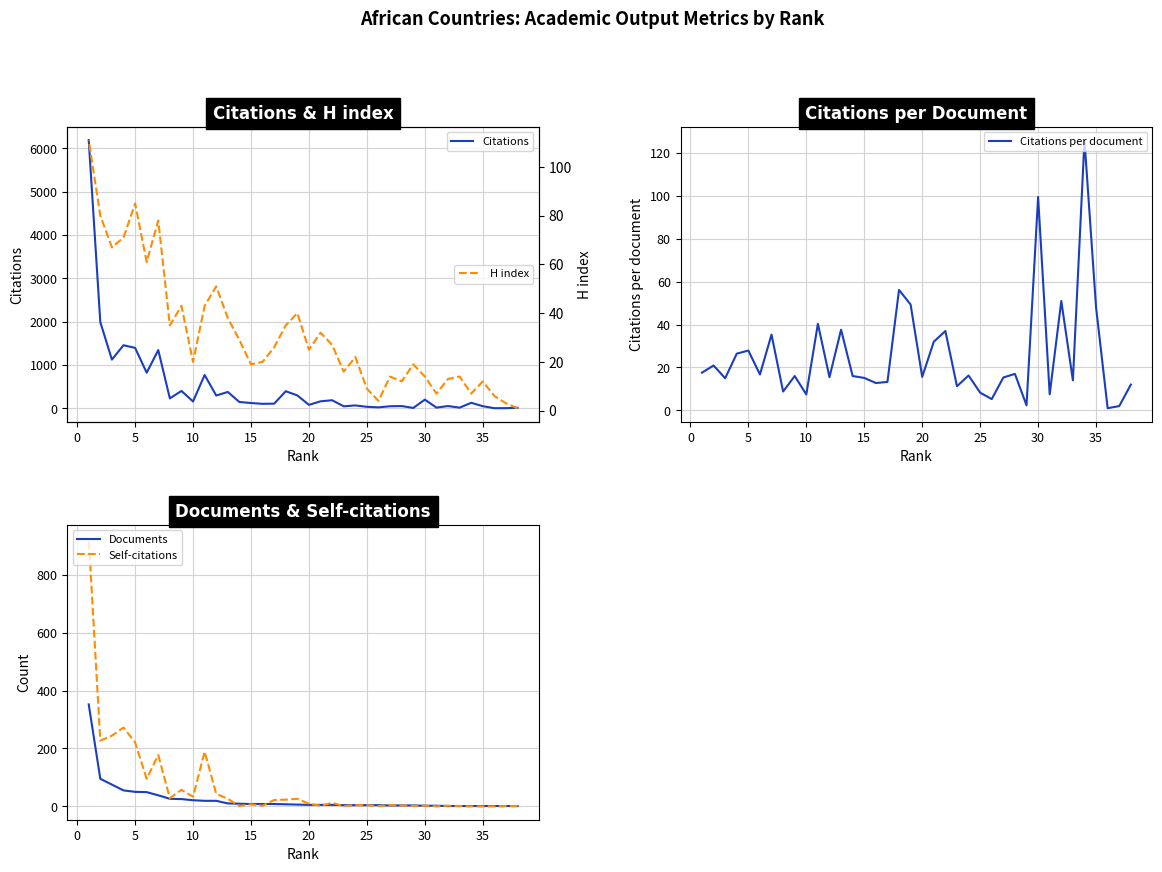

Which series has the largest total across all categories?

Citations